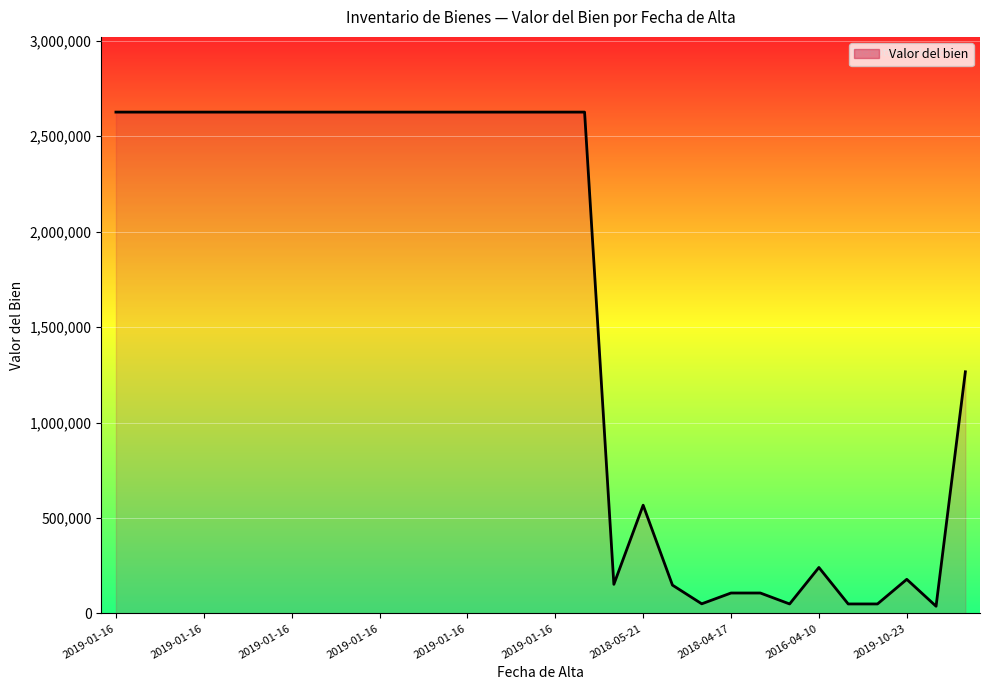

How many categories are shown in the chart?

30